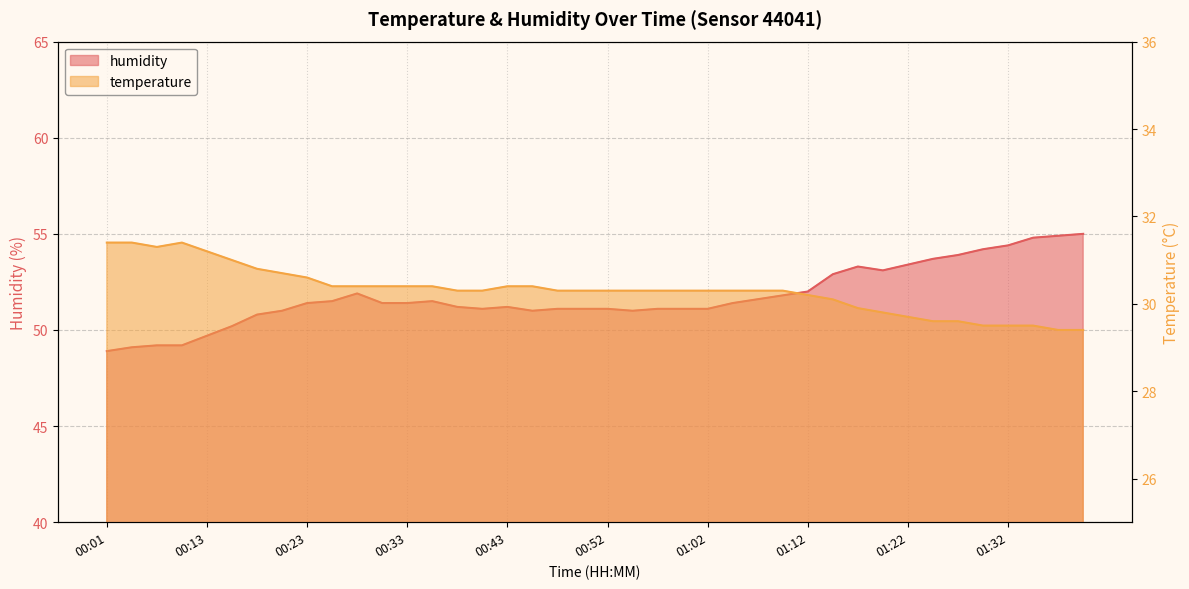

True or false: humidity and temperature intersect in this chart.

False